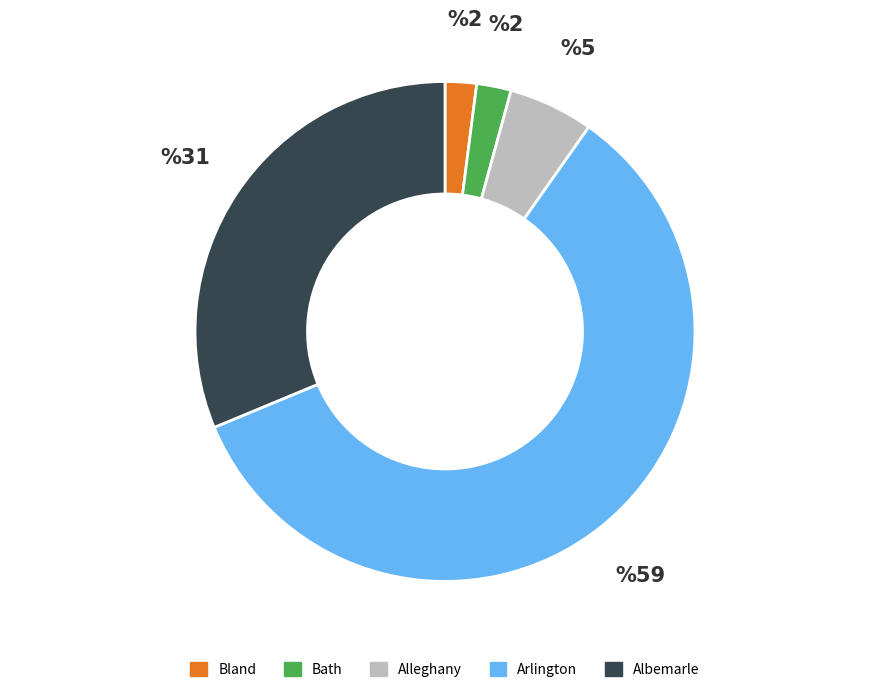

How many slices are in this pie chart?

5